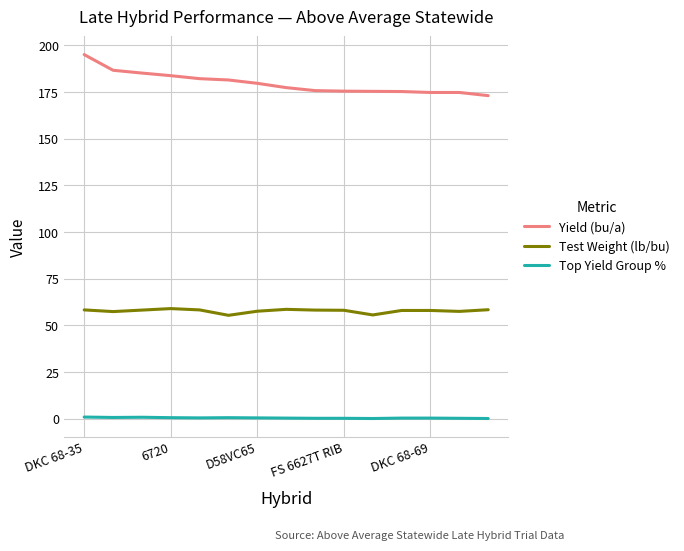

Rank the series by their average value, from lowest to highest.

Top Yield Group %, Test Weight (lb/bu), Yield (bu/a)